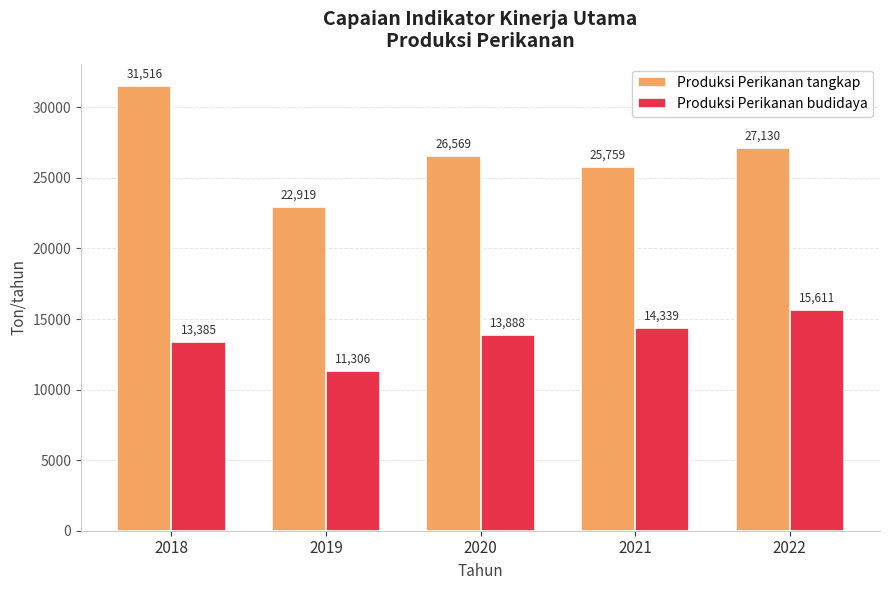

Where is Produksi Perikanan budidaya nearest to the value 13458?

2018